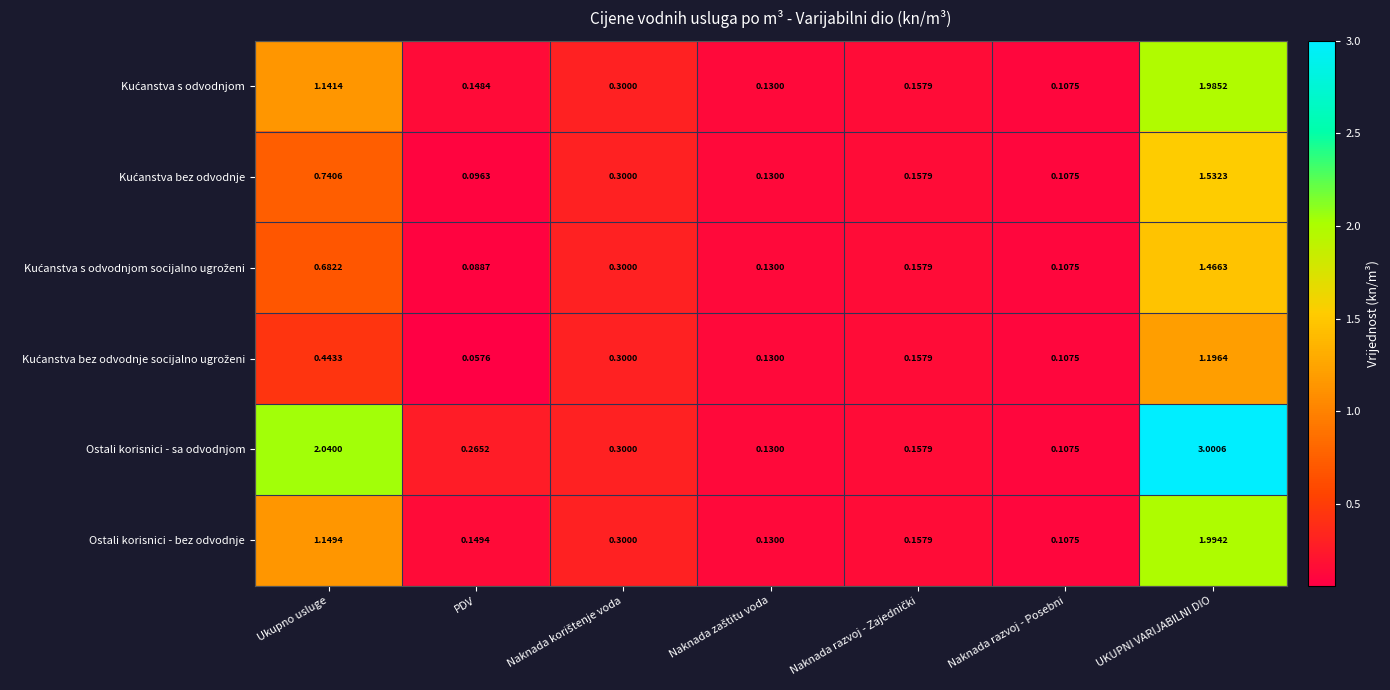

Which series has the largest range (max minus min)?

Ostali korisnici - sa odvodnjom